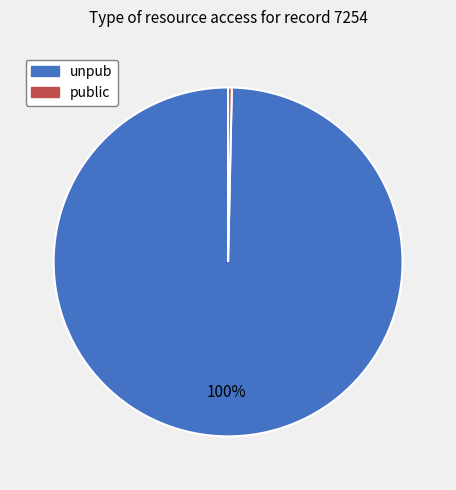

Rank the categories by value from highest to lowest.

unpub, public